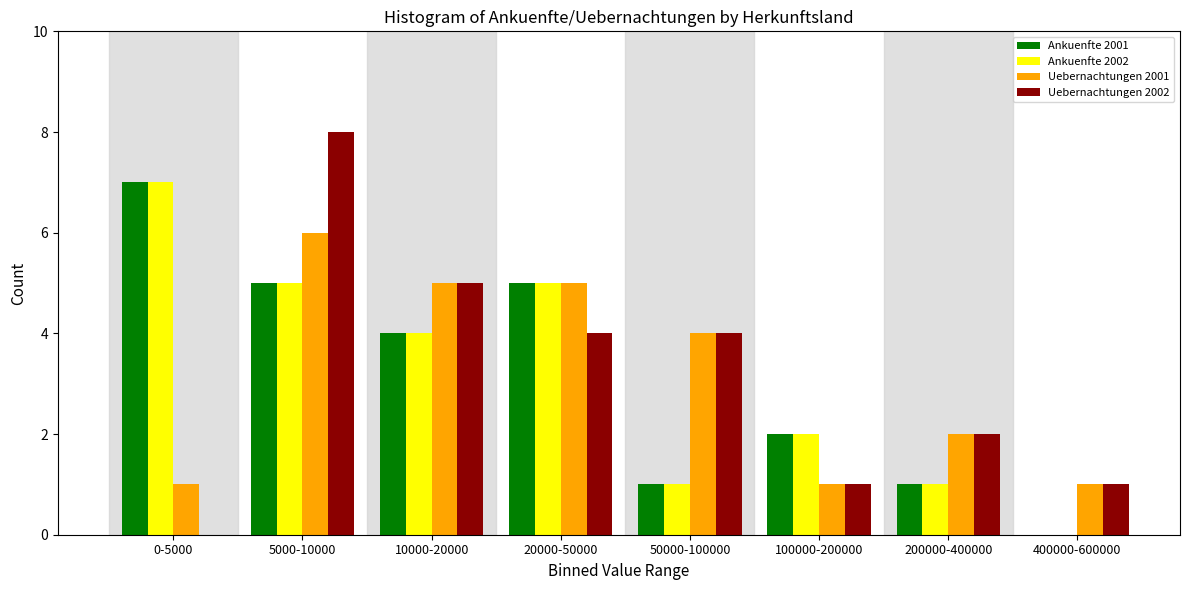

Which category has the highest value in the Ankuenfte 2002 series?

0-5000